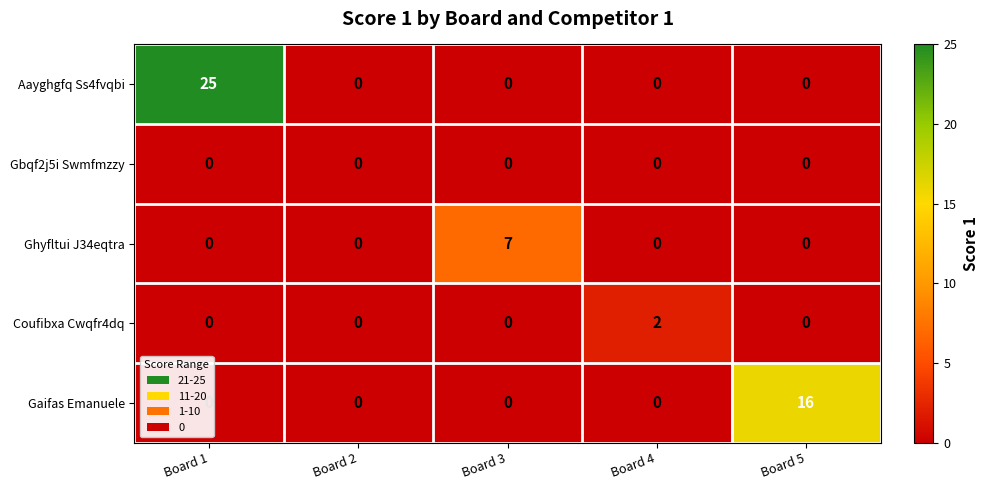

The value of Coufibxa Cwqfr4dq at Board 4 is 2. True or false?

True